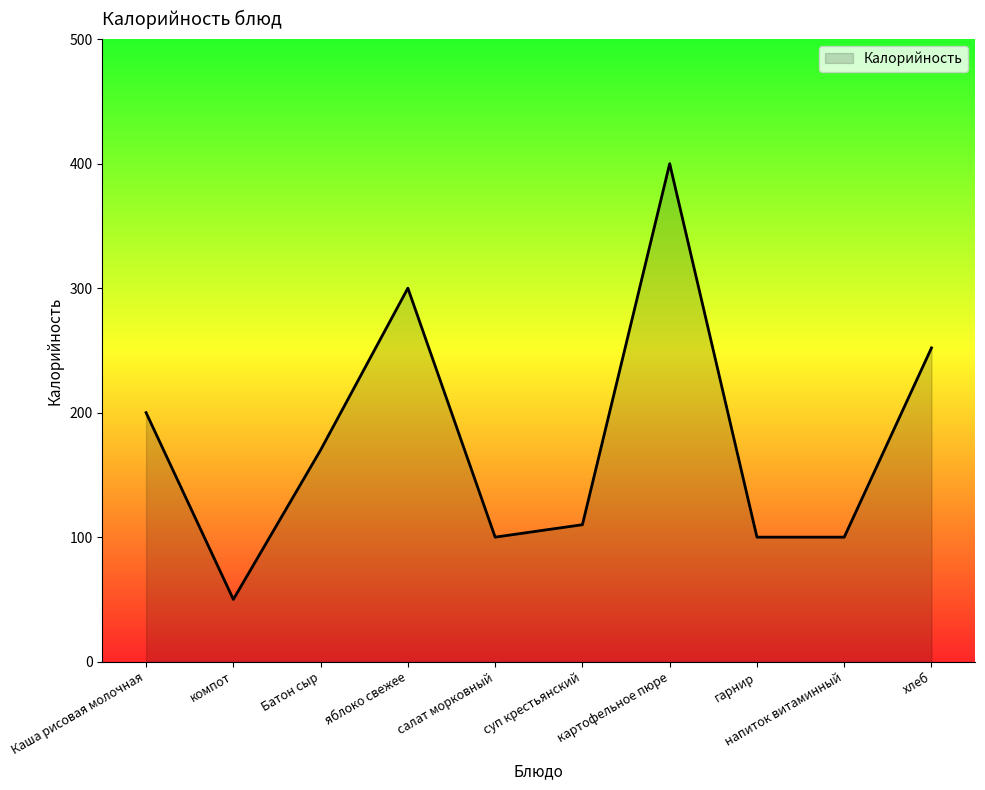

What is the average value?

178